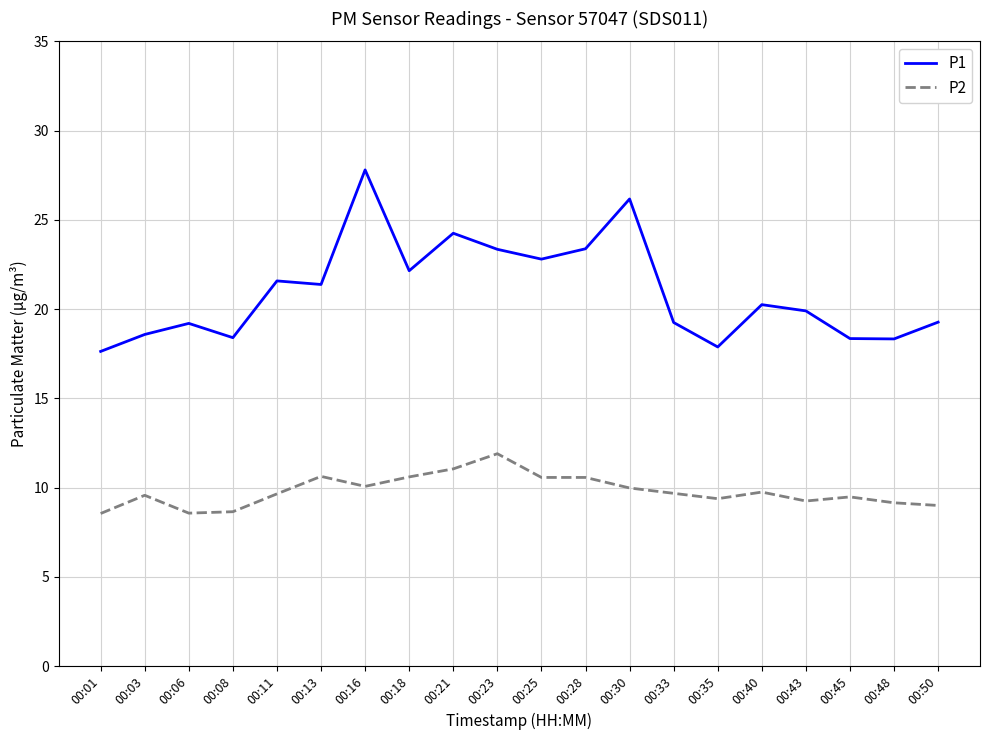

How many lines are shown in the chart?

2